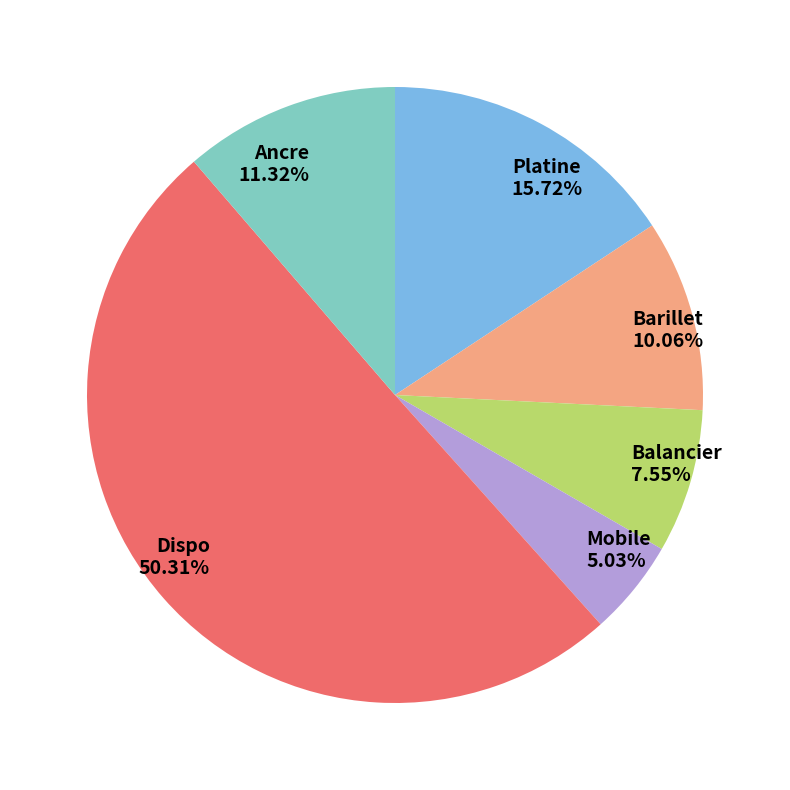

Which has a higher value, Mobile or Barillet?

Barillet